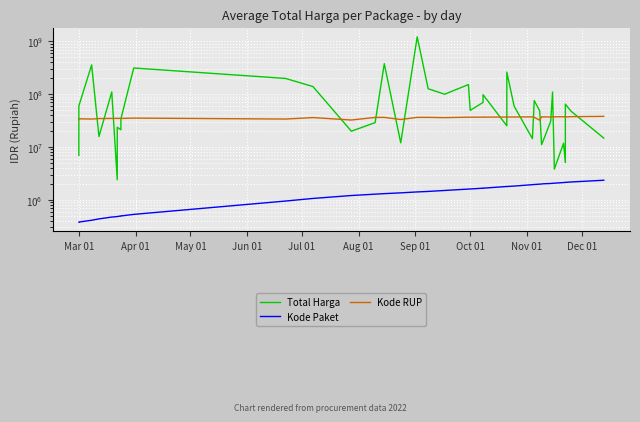

Is this an area chart (filled region under the line)?

No